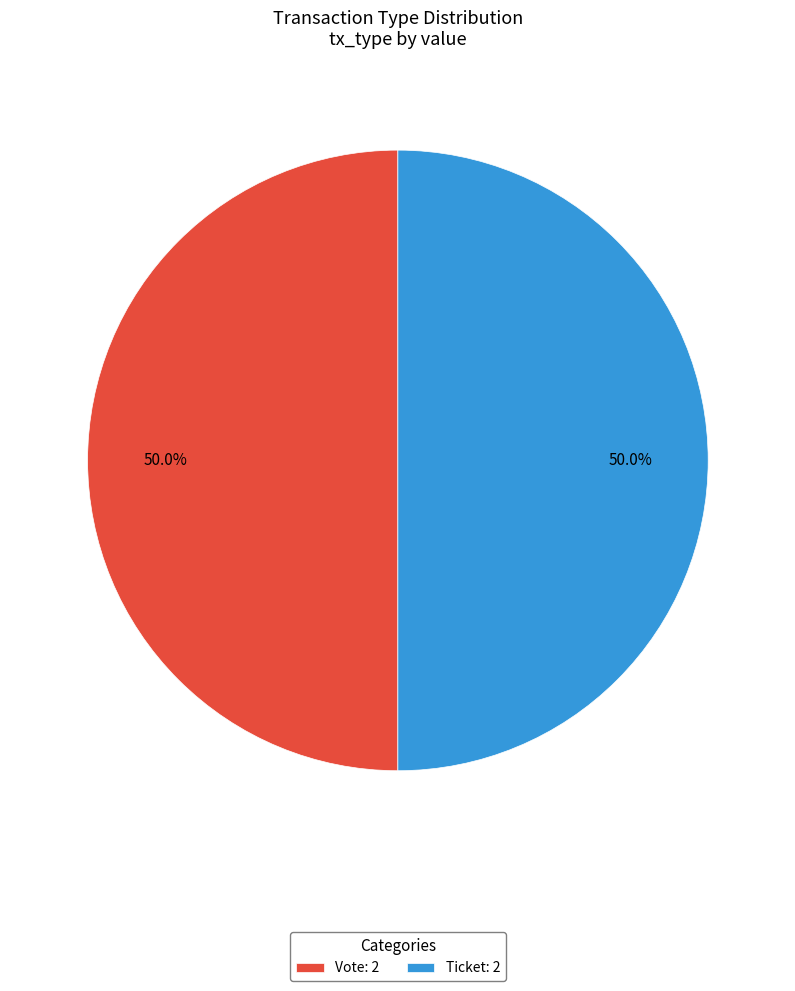

What is the total percentage of Ticket: 2 and Vote: 2?

100.0%